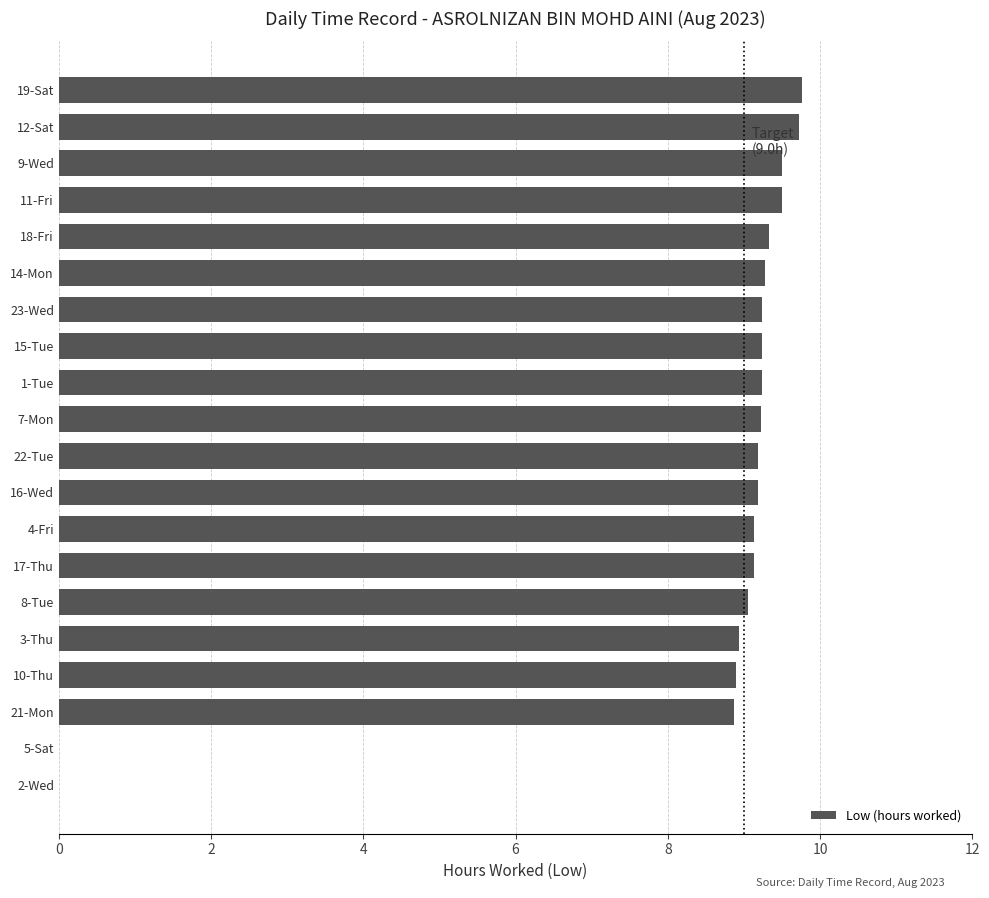

Is it true that the value at 9-Wed is 9.5?

True